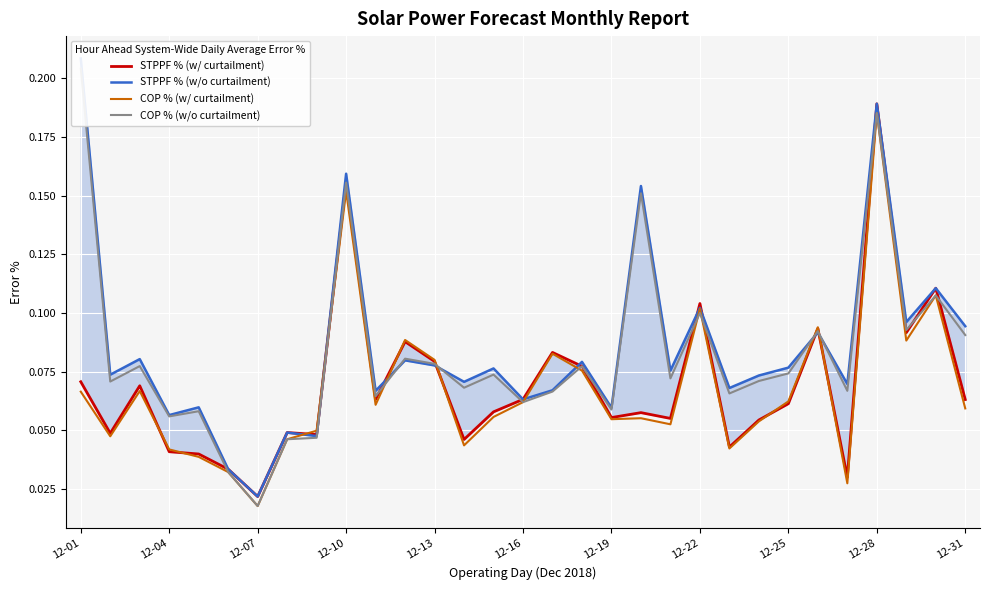

What is the difference between the maximum and minimum values in the STPPF % (w/ curtailment) series?

0.2